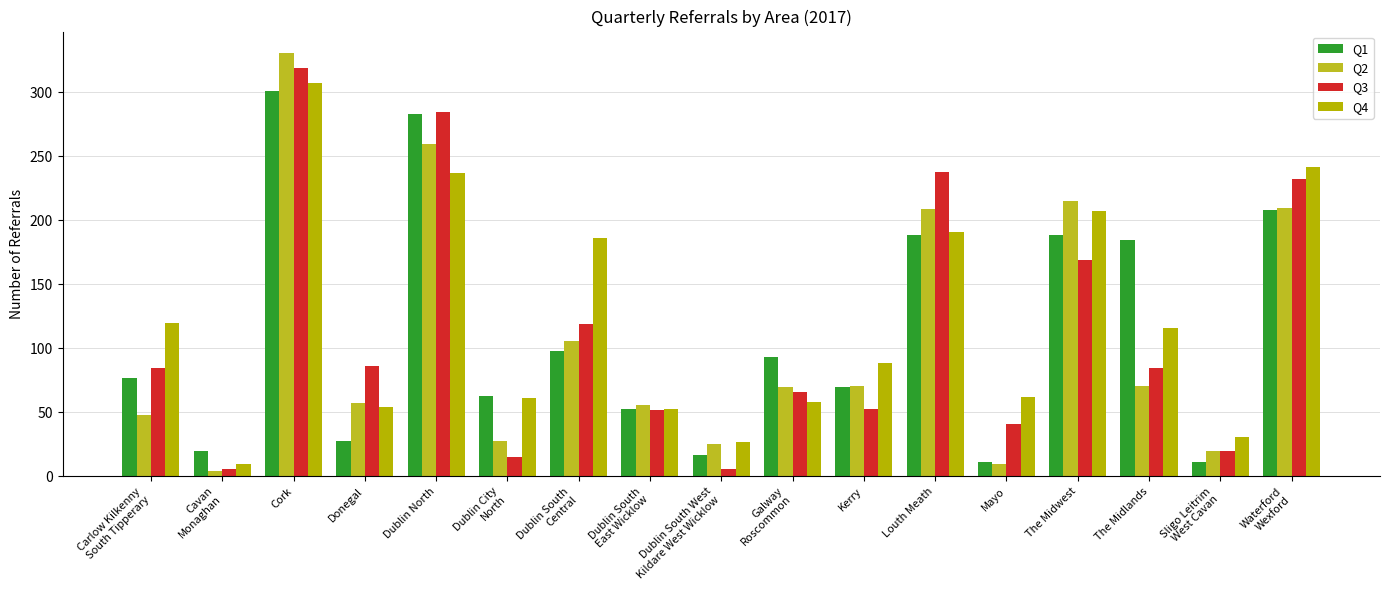

Read the Q2 value at Louth Meath.

209